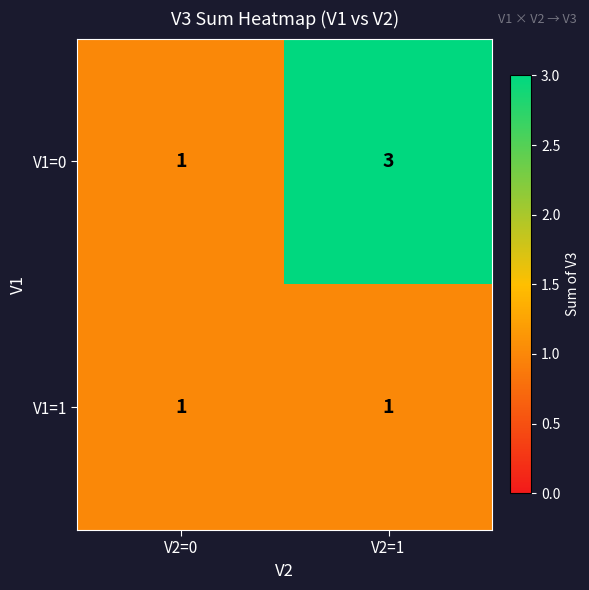

At which label is V1=0 closest to 2?

V2=0